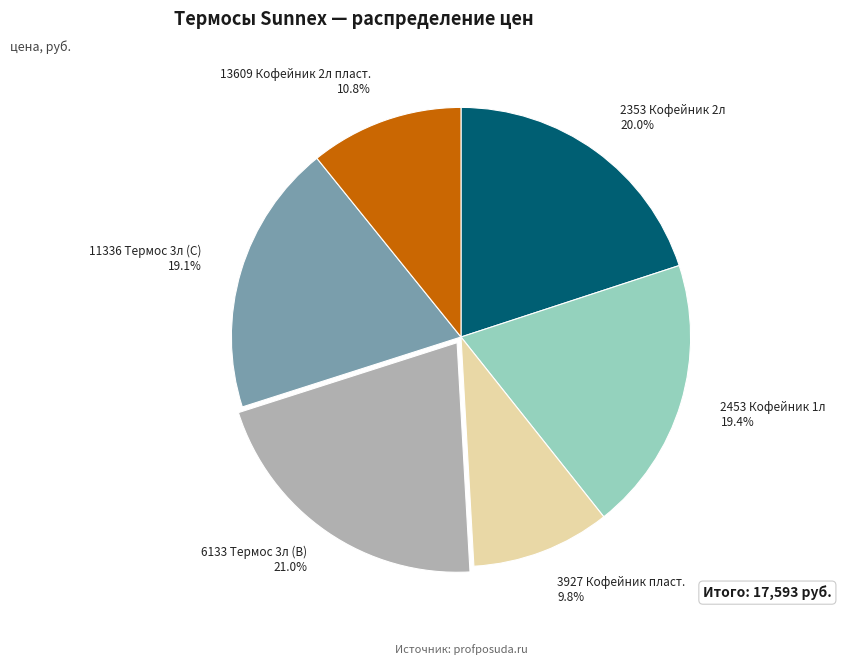

What is the ratio of the value at 11336 to the value at 2353?

1.0